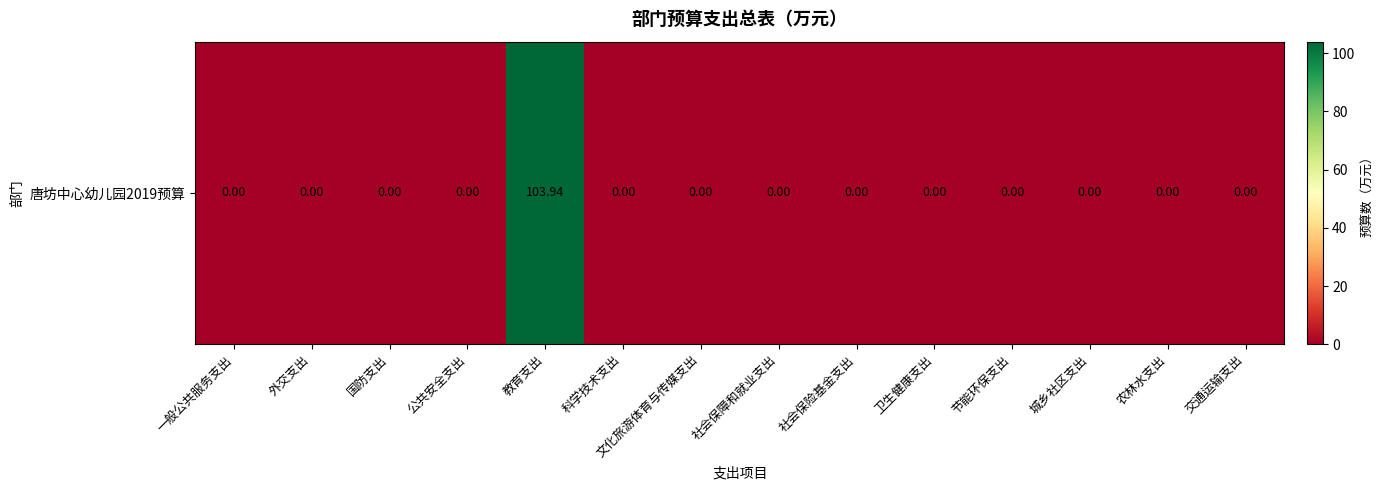

What is the average value?

7.4